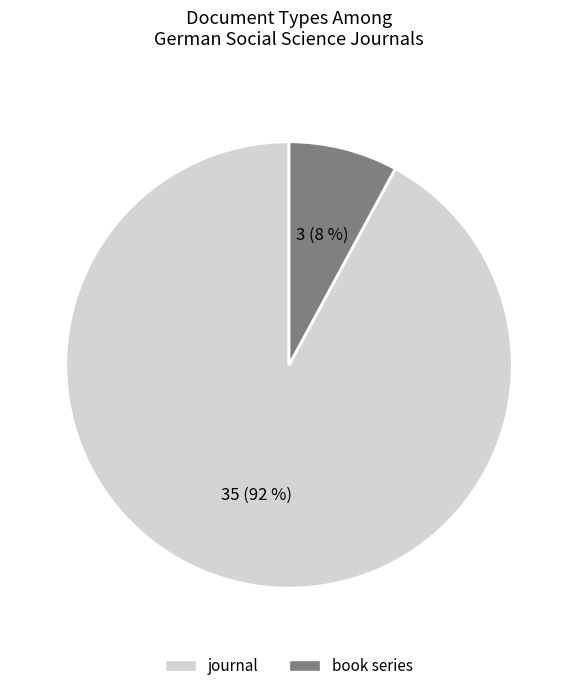

What is the largest slice in the pie chart?

journal